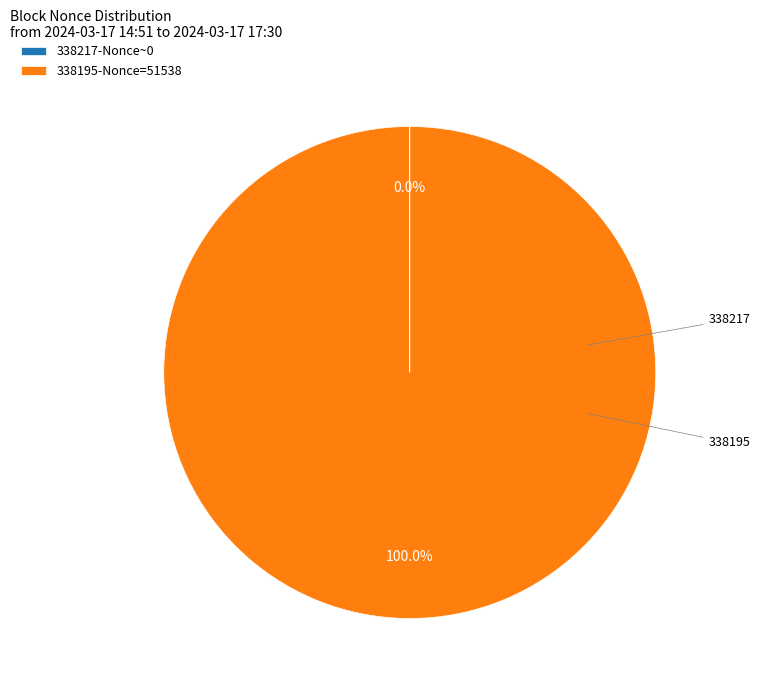

Which slice is the largest?

338195